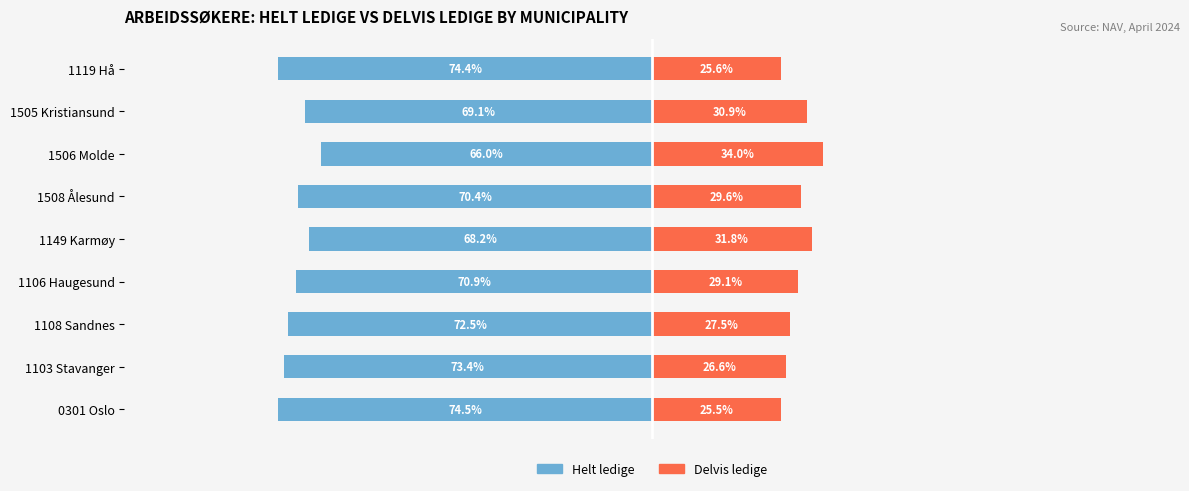

How many bars are there in total?

18